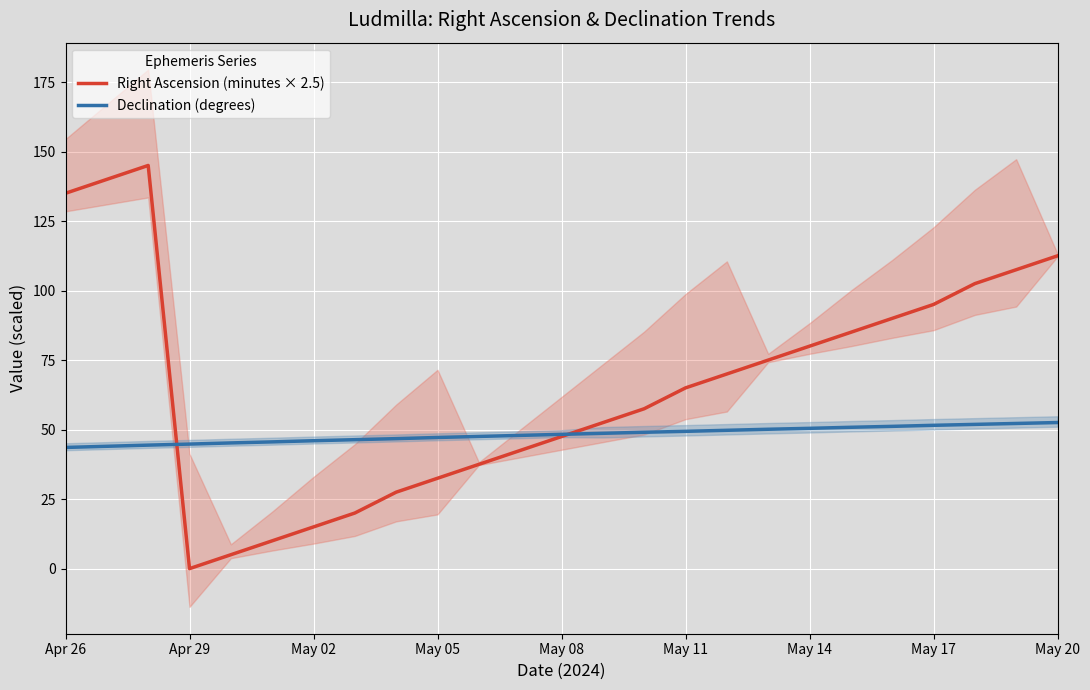

Is the value of Declination (degrees) at Apr 26 greater than the value of Right Ascension (minutes × 2.5) at 17?

No